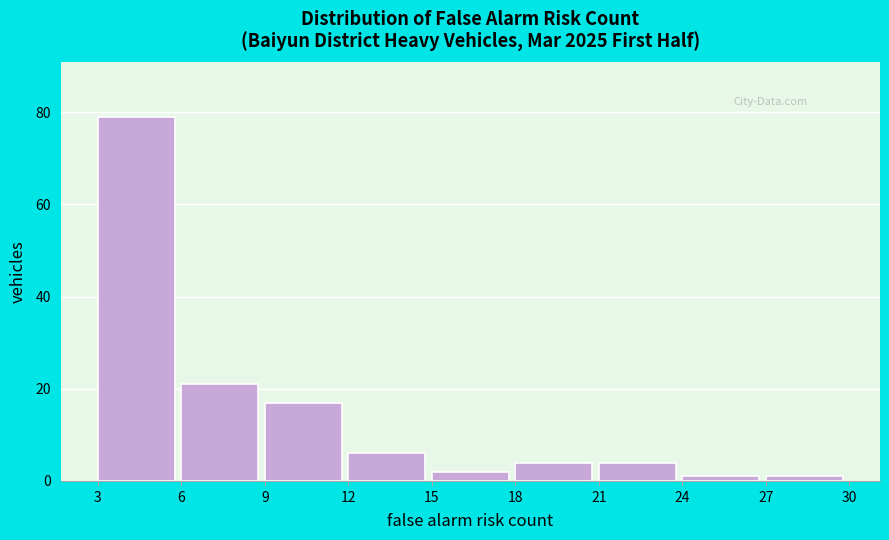

Reading left to right, transcribe this chart: for each bar, give the range it covers on the x-axis and its height. The values are not printed on the chart, so give them approximately, as read against the axis.

3 to 6: 80
6 to 9: 22
9 to 12: 18
12 to 15: 6
15 to 18: 2
18 to 21: 4
21 to 24: 4
24 to 27: under 2
27 to 30: under 2